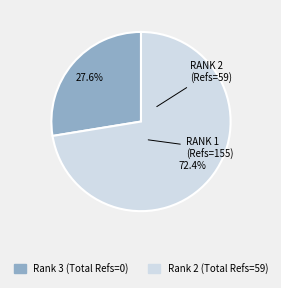

Which slice is the smallest?

Rank 3 (Total Refs=0)